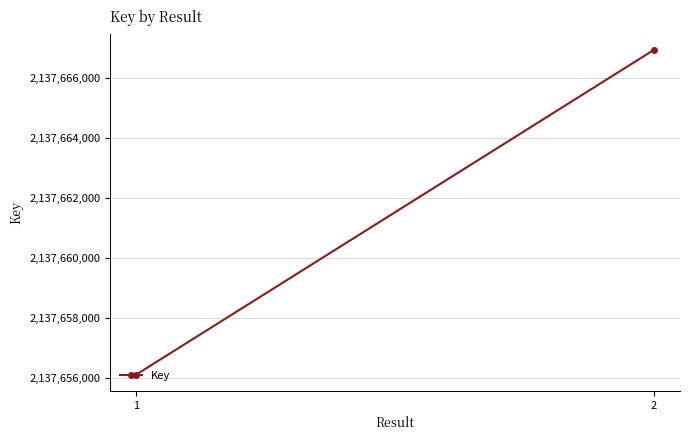

How many lines are shown in the chart?

1